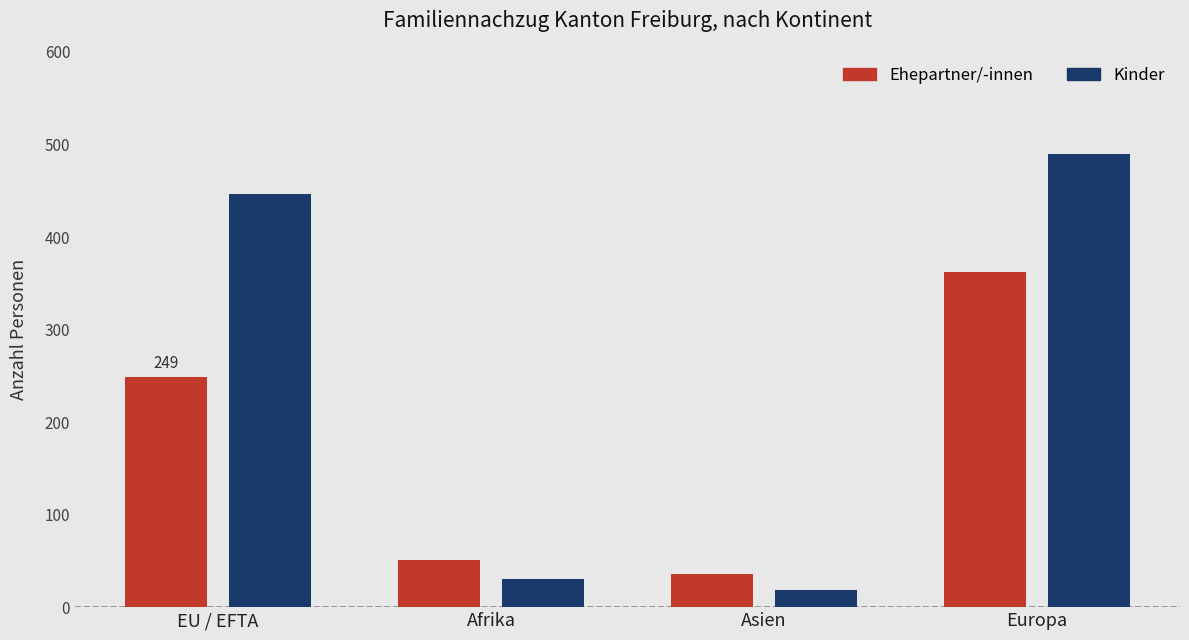

How many data points in Kinder are less than 446?

2